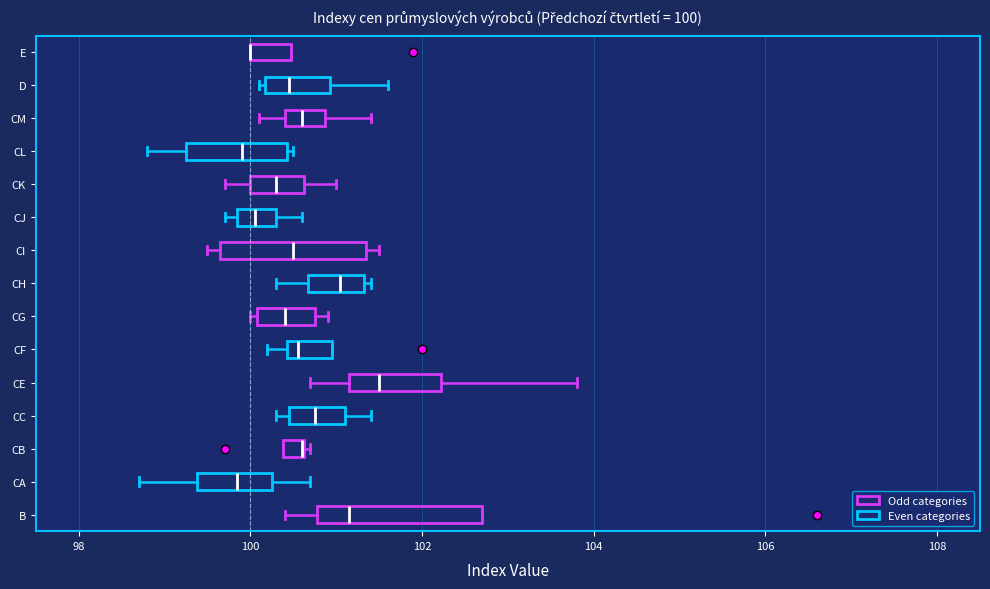

Which box is the widest, from its left edge to its right edge?

B